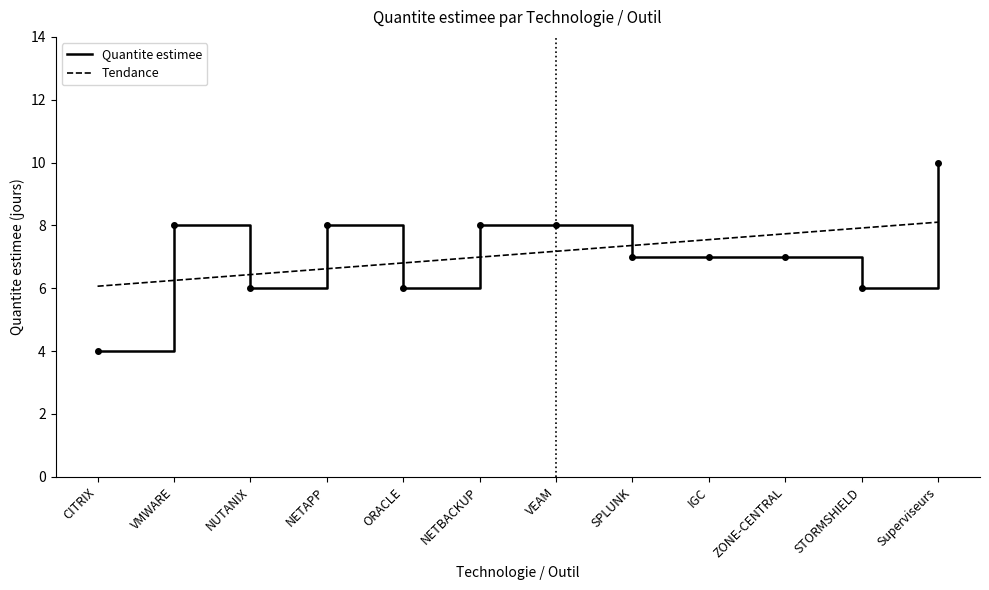

What value does the Tendance series have at Superviseurs?

8.1